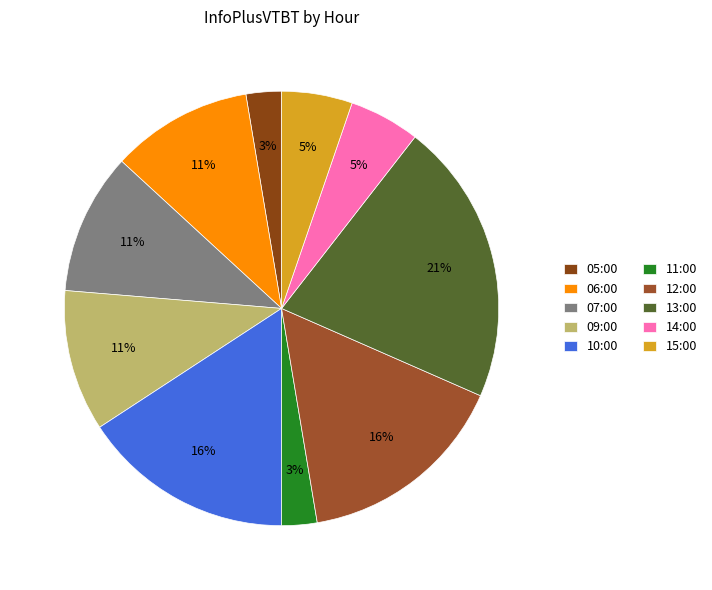

Rank the categories by value from lowest to highest.

05:00, 11:00, 14:00, 15:00, 06:00, 07:00, 09:00, 10:00, 12:00, 13:00